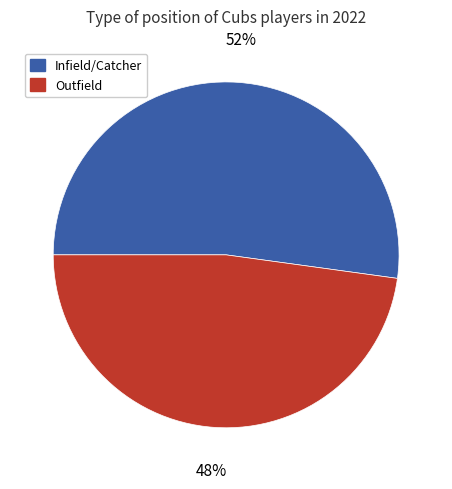

The Infield/Catcher slice represents 44% of the pie. True or false?

False